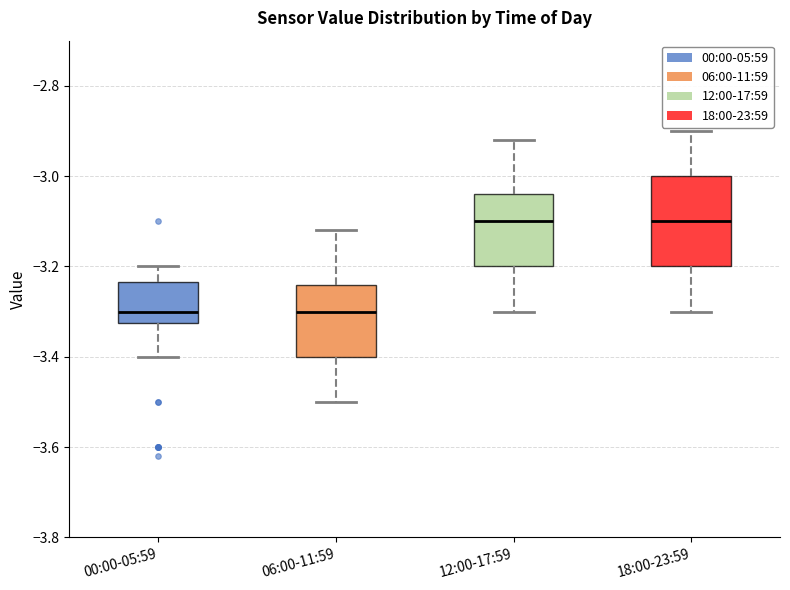

Comparing the boxes themselves (not the whiskers), which one is the tallest?

18:00-23:59